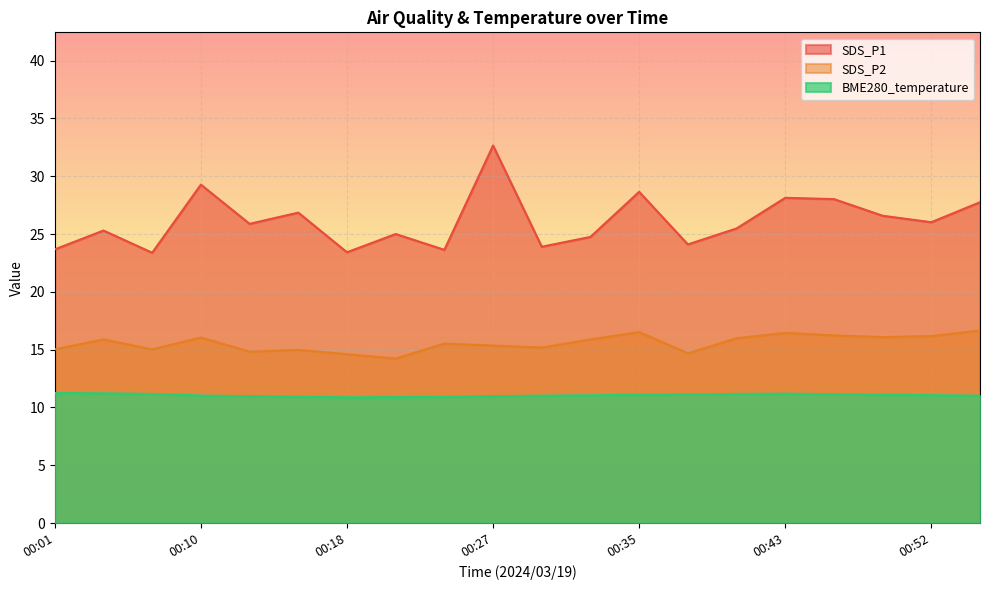

Read the SDS_P1 value at 00:01.

23.7